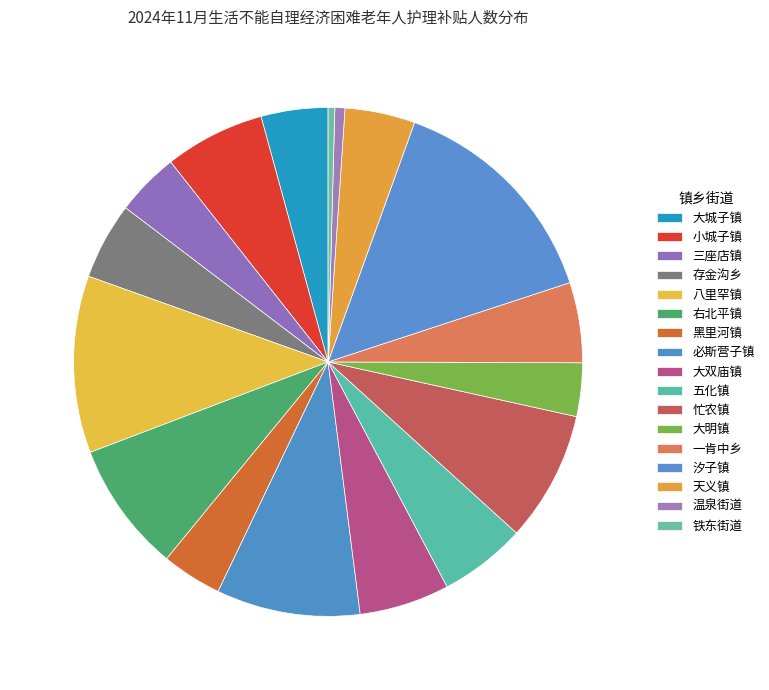

To the nearest percent, what portion does 存金沟乡 represent?

5%